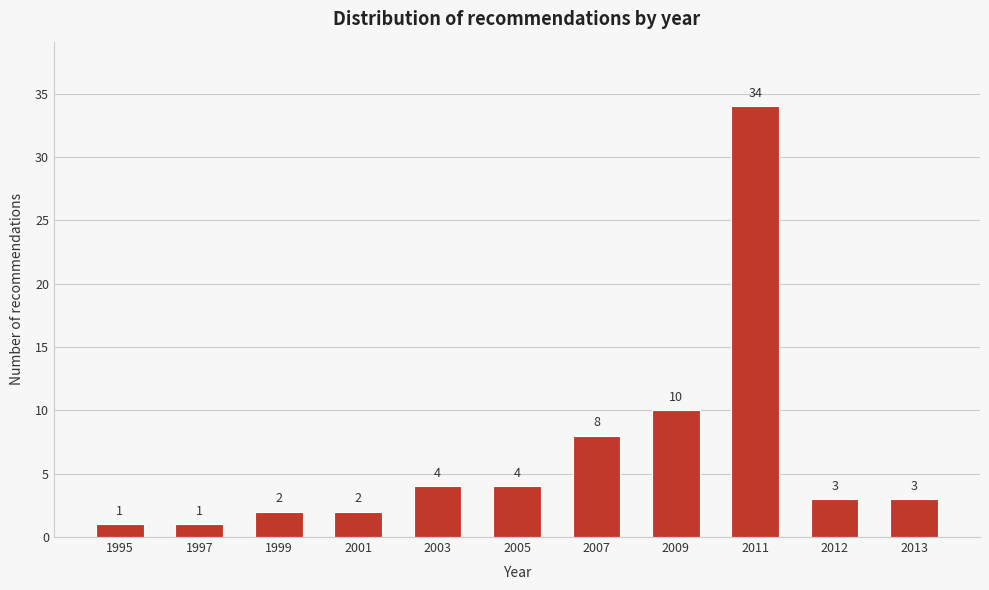

Reading left to right, list all the values displayed in this chart.

1995=1	1997=1	1999=2	2001=2	2003=4	2005=4	2007=8	2009=10	2011=34	2012=3	2013=3